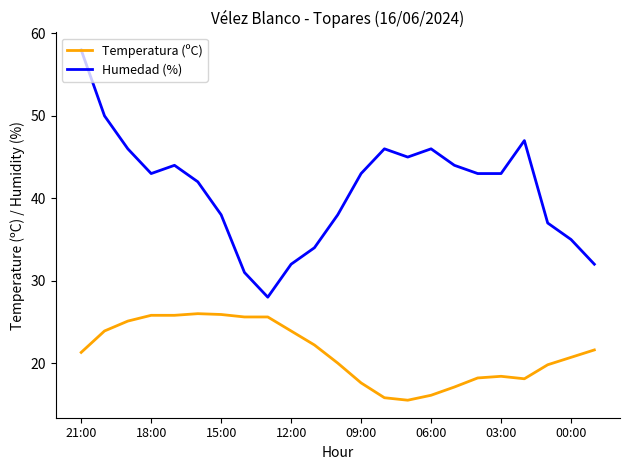

Which series has the largest total across all categories?

Humedad (%)